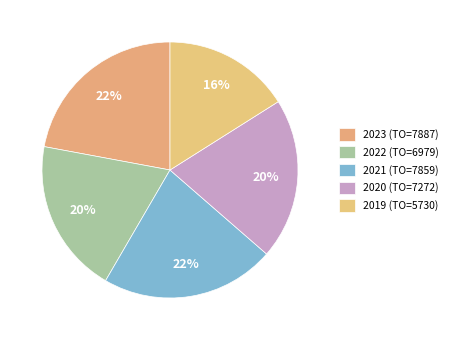

To the nearest percent, what portion does 2021 (TO=7859) represent?

22%